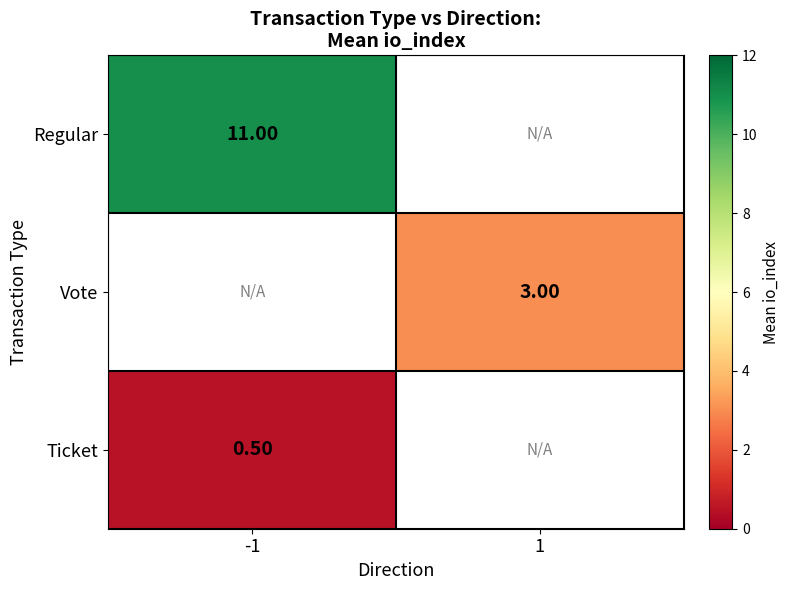

Which category has the lowest value across all series?

-1